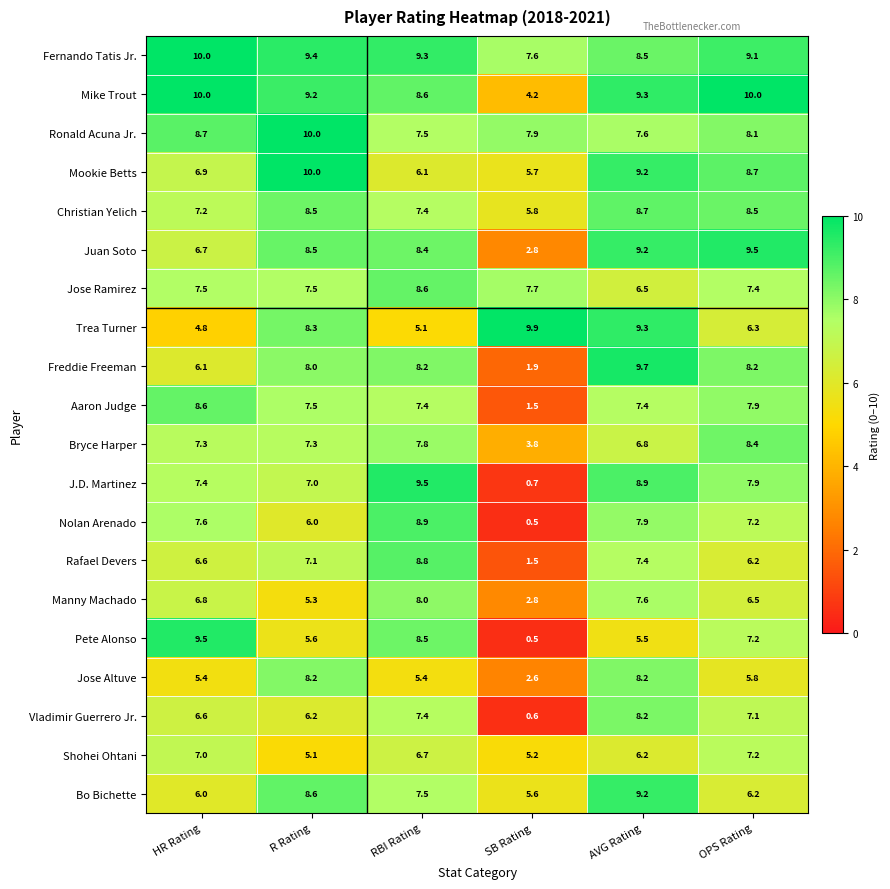

Which series has the largest range (max minus min)?

Pete Alonso